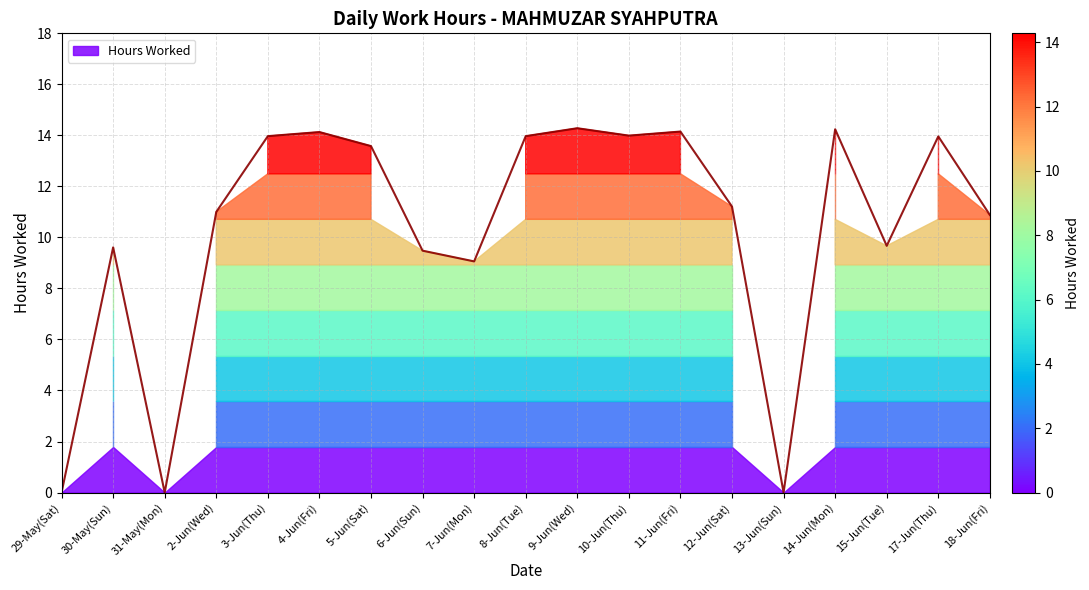

At which category does the data reach its first local valley?

31-May(Mon)